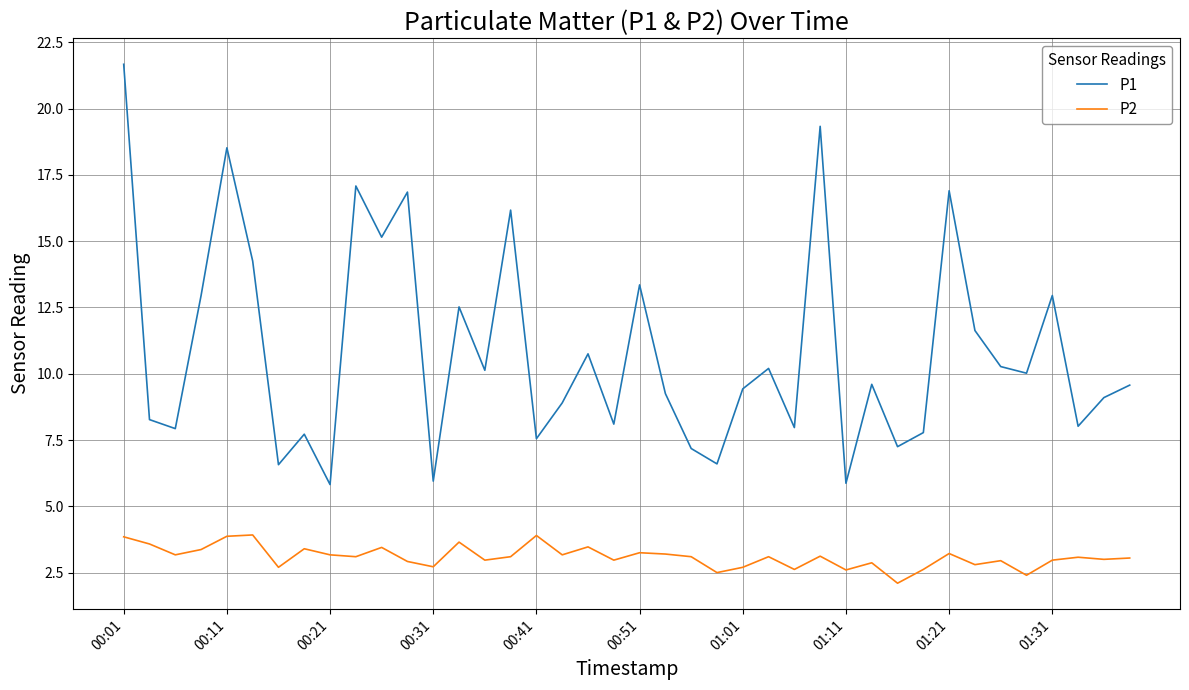

What is the smallest value displayed?

2.1